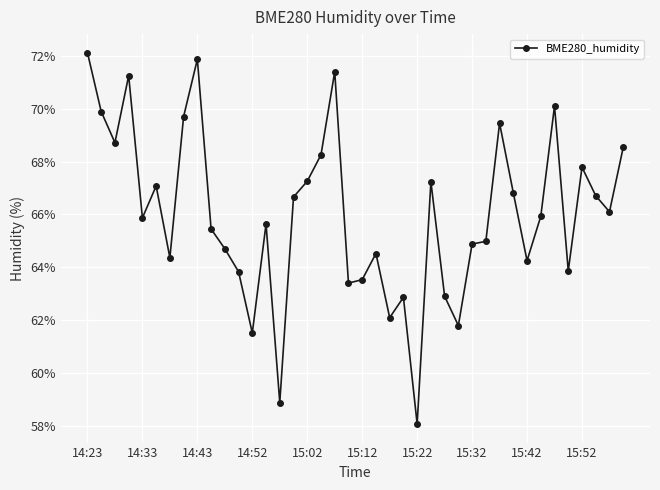

What is the value of the 24th point from the left?

62.9